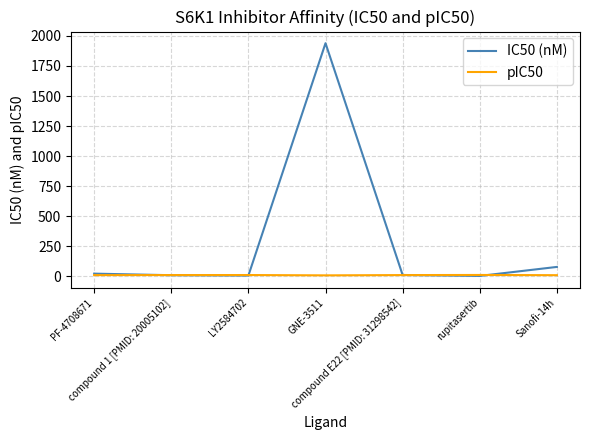

Read the pIC50 value at rupitasertib.

9.0